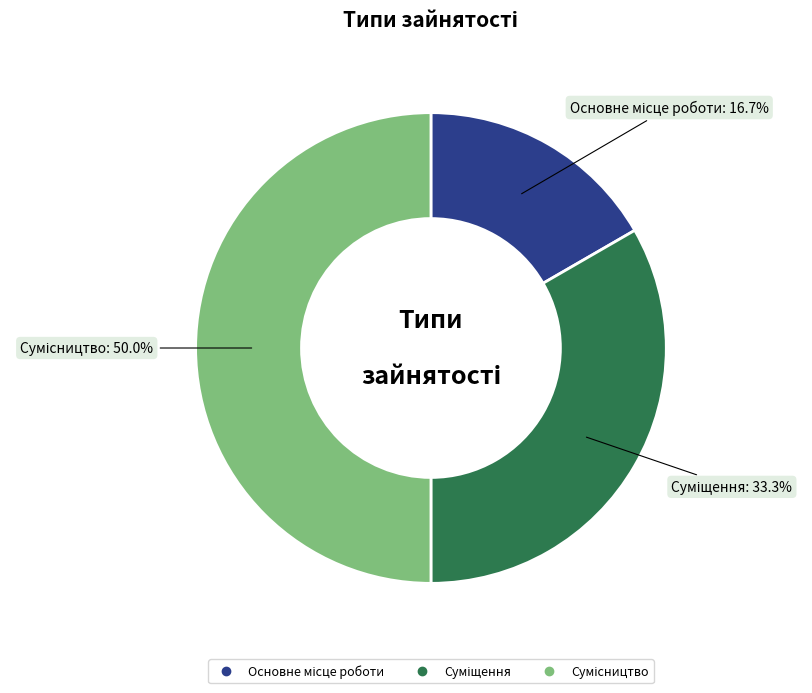

Count the number of slices in the pie.

3